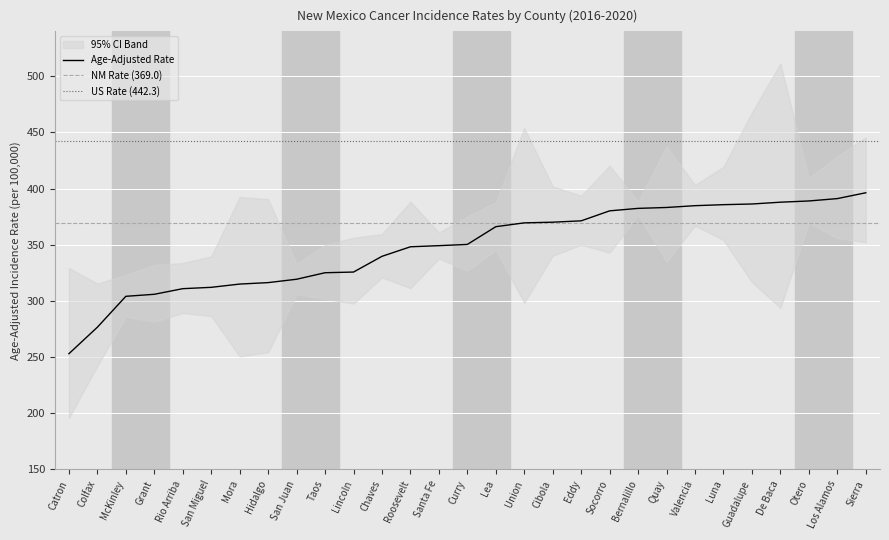

List the series in order of their overall mean, lowest first.

Lower 95% CI, Age-Adjusted Rate, Upper 95% CI